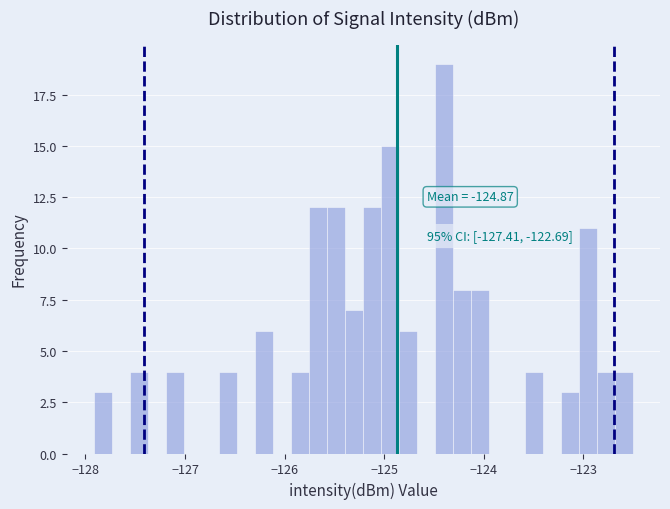

Around what value on the x-axis is the tallest bar? Give the approximate position of its centre, as read against the axis.

-124.4